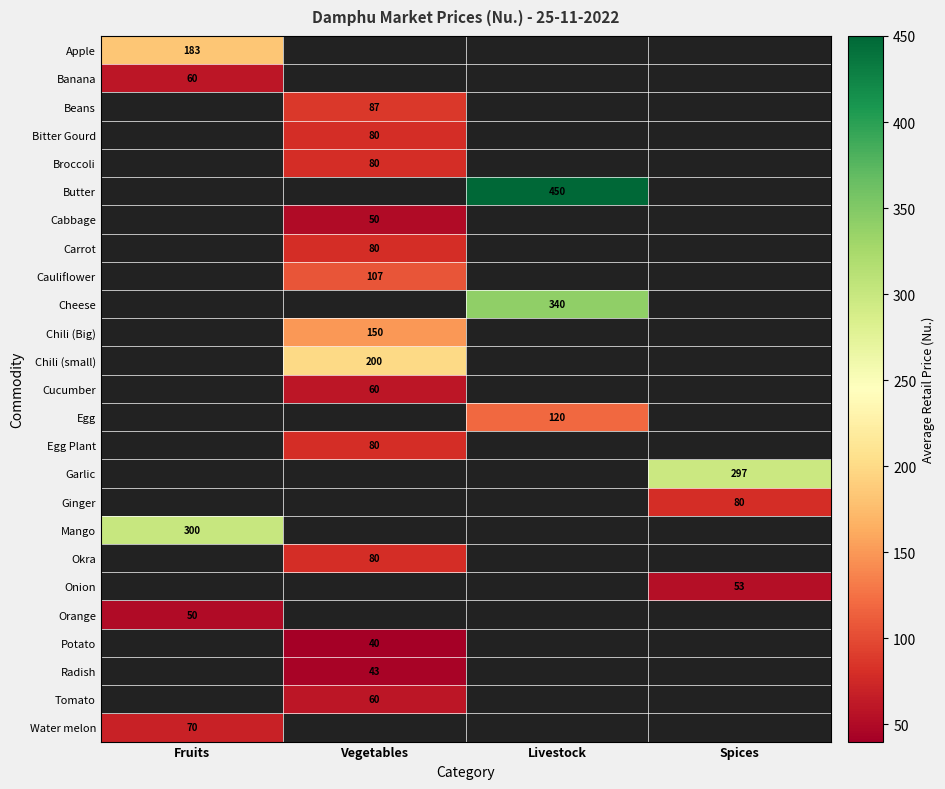

Between Vegetables and Fruits, which is larger?

Fruits